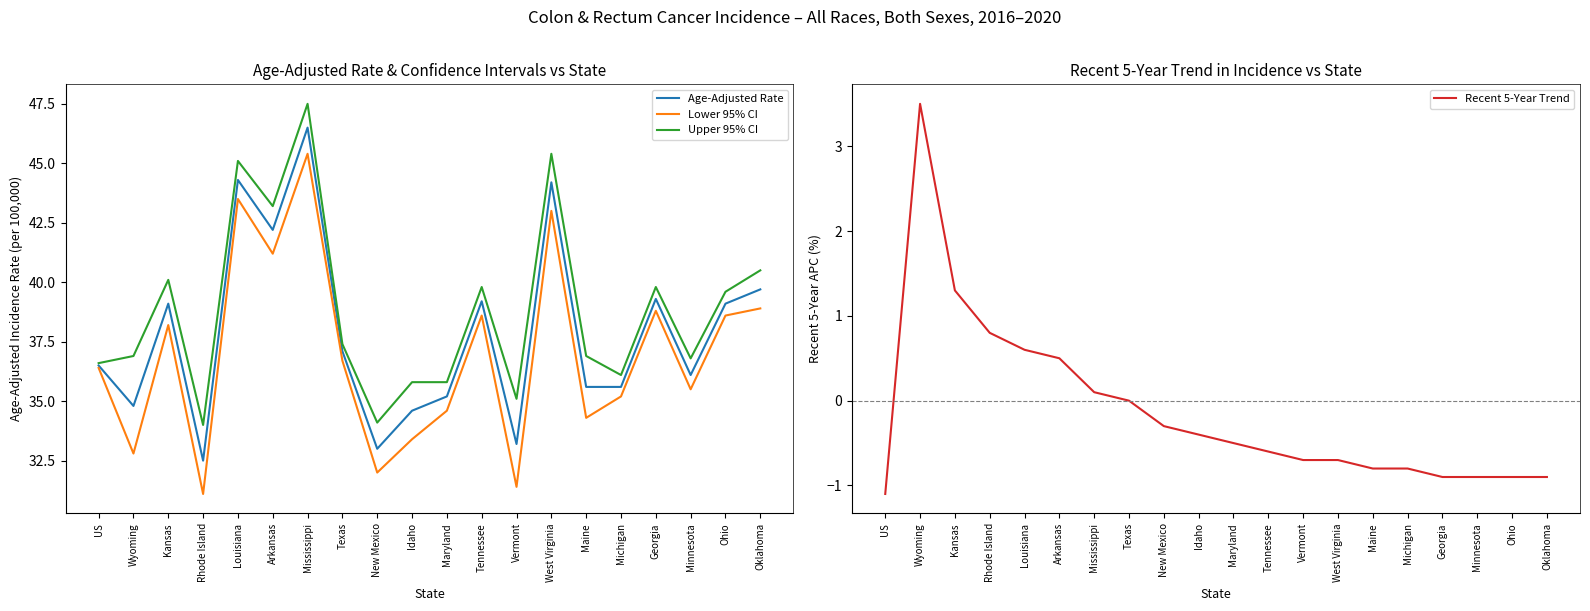

Rank the categories by Upper 95% CI value from highest to lowest.

Mississippi, West Virginia, Louisiana, Arkansas, Oklahoma, Kansas, Tennessee, Georgia, Ohio, Texas, Wyoming, Maine, Minnesota, US, Michigan, Idaho, Maryland, Vermont, New Mexico, Rhode Island